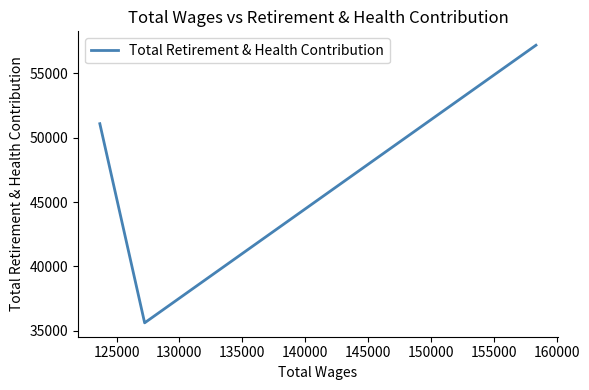

Count the number of data series in this chart.

1